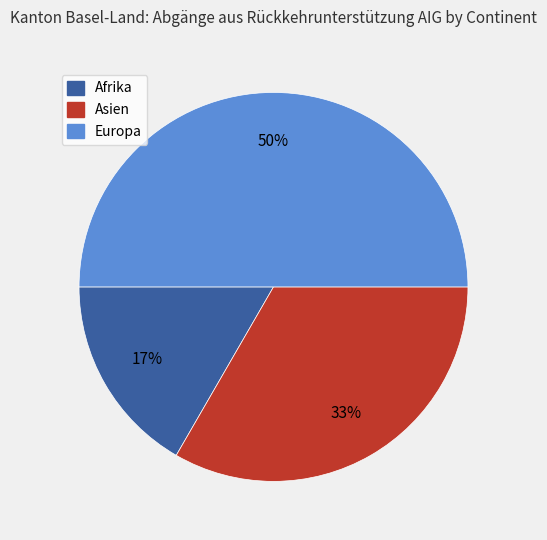

Does Asien represent more than half of the total?

No